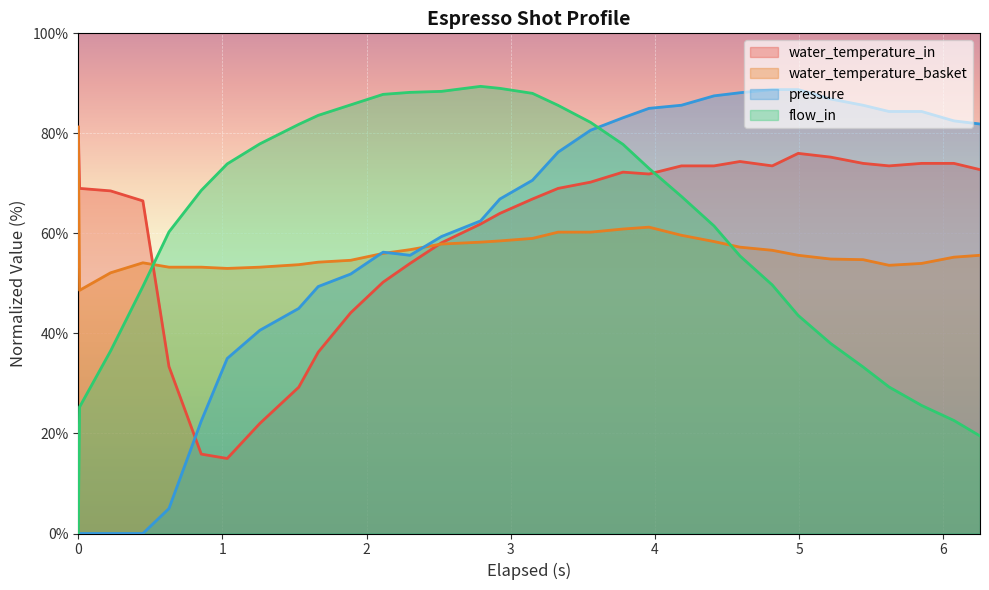

Reading left to right, what are all the values shown in this chart?

water_temperature_in: 81.2	69.0	68.5	66.5	33.4	15.9	15.0	22.0	29.3	36.3	44.1	50.2	54.0	58.1	61.9	64.0	66.9	69.0	70.3	72.3	71.9	73.5	73.5	74.4	73.5	76.0	75.2	74.0	73.5	74.0	74.0	72.7
water_temperature_basket: 81.2	48.6	52.1	54.1	53.3	53.3	53.0	53.3	53.7	54.3	54.6	56.0	56.8	57.9	58.2	58.5	59.0	60.2	60.2	60.9	61.3	59.6	58.4	57.2	56.6	55.6	54.9	54.7	53.6	54.0	55.3	55.6
pressure: 0.0	0.0	0.0	0.0	5.0	22.5	35.0	40.6	45.0	49.4	51.9	56.2	55.6	59.4	62.5	66.9	70.6	76.2	80.6	83.1	85.0	85.6	87.5	88.1	88.8	88.8	86.9	85.6	84.4	84.4	82.5	81.9
flow_in: 0.0	25.3	36.5	49.4	60.3	68.6	73.9	77.9	81.8	83.6	85.7	87.8	88.2	88.4	89.4	89.0	88.0	85.6	82.2	77.8	73.0	67.4	61.5	55.5	49.7	43.6	38.0	33.3	29.3	25.6	22.6	19.5